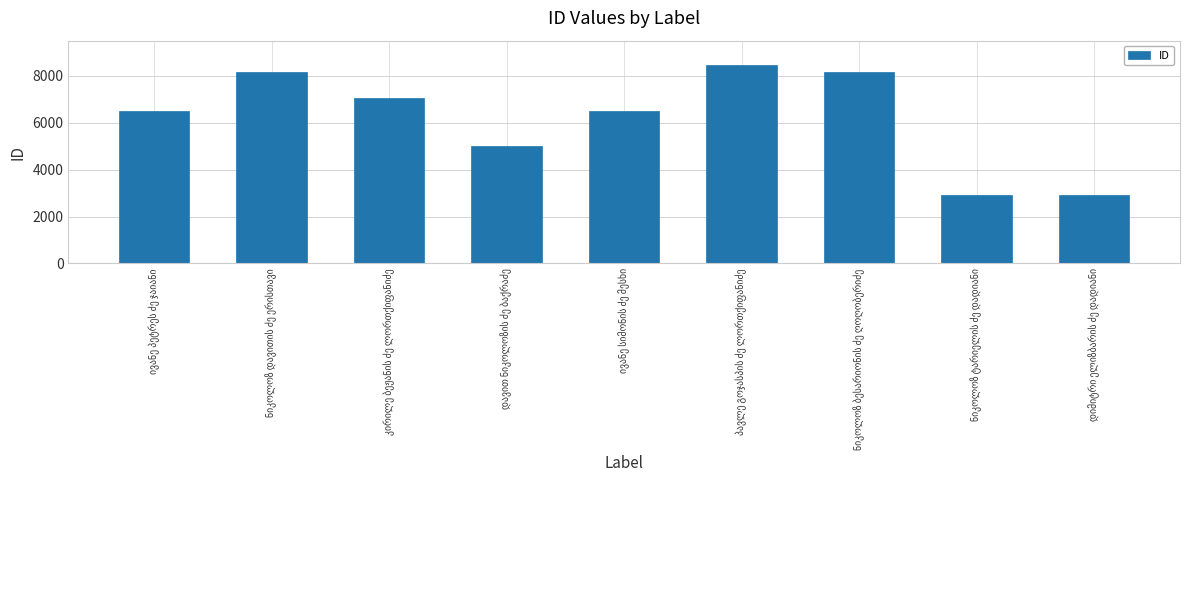

What is the sum of all values?

55742